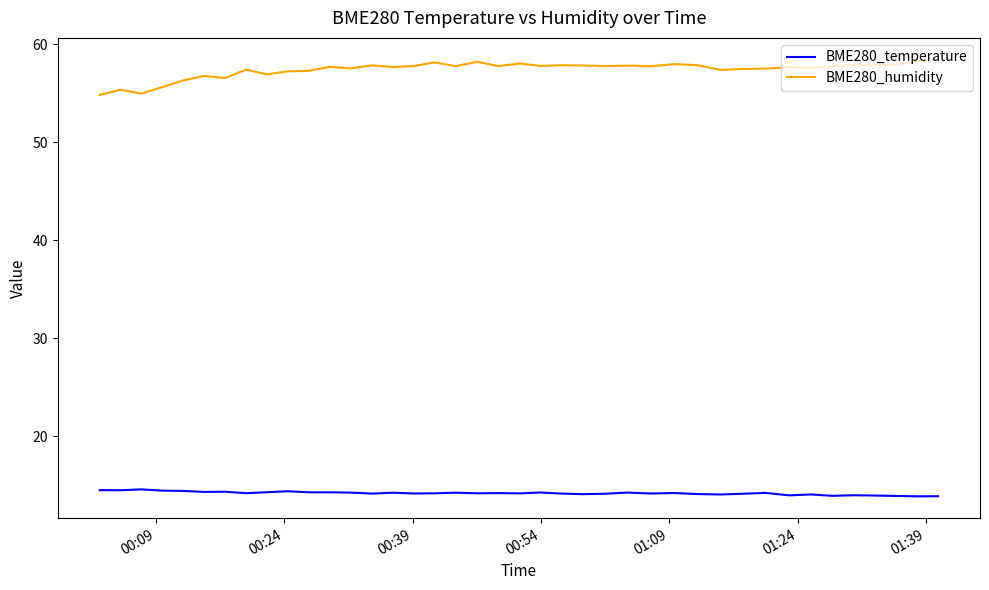

True or false: BME280_temperature has more than 2 points higher than both neighbors.

True